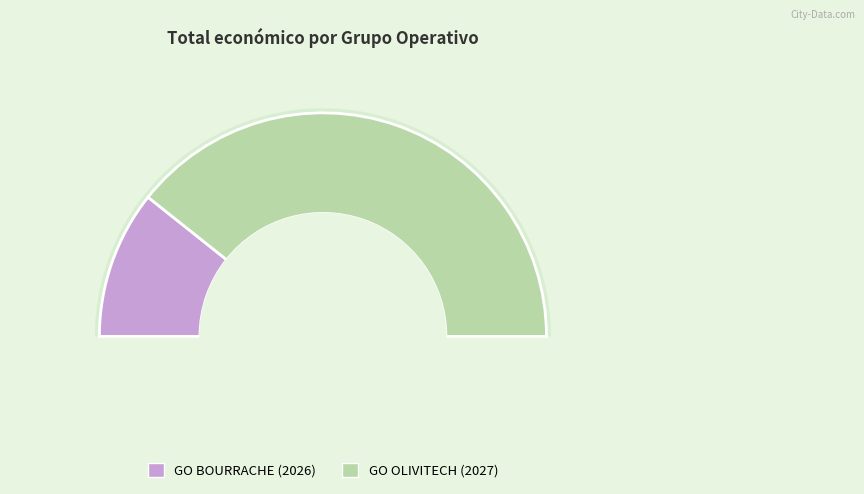

Which category accounts for the majority?

GO OLIVITECH (2027)